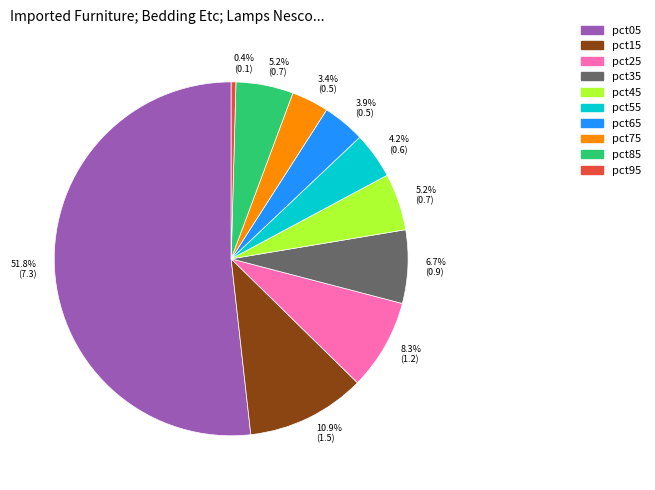

What percentage is the pct75 slice, to the nearest percent?

3%